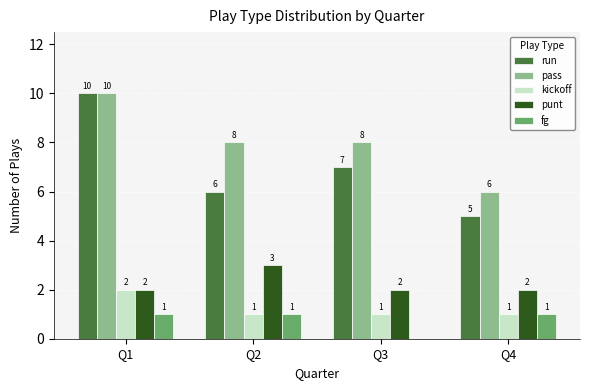

What is the maximum value shown in the chart?

10